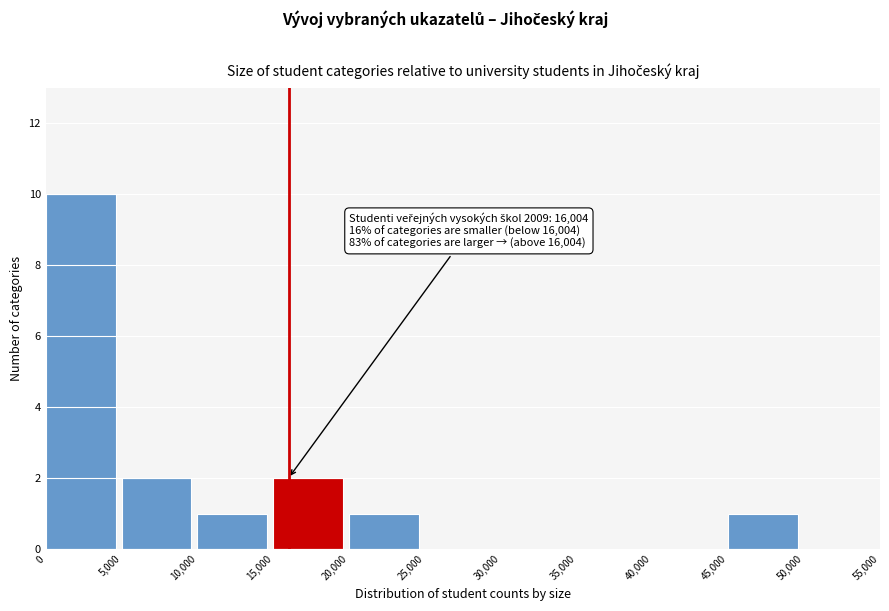

Which range on the x-axis has the tallest bar?

0 to 5,000